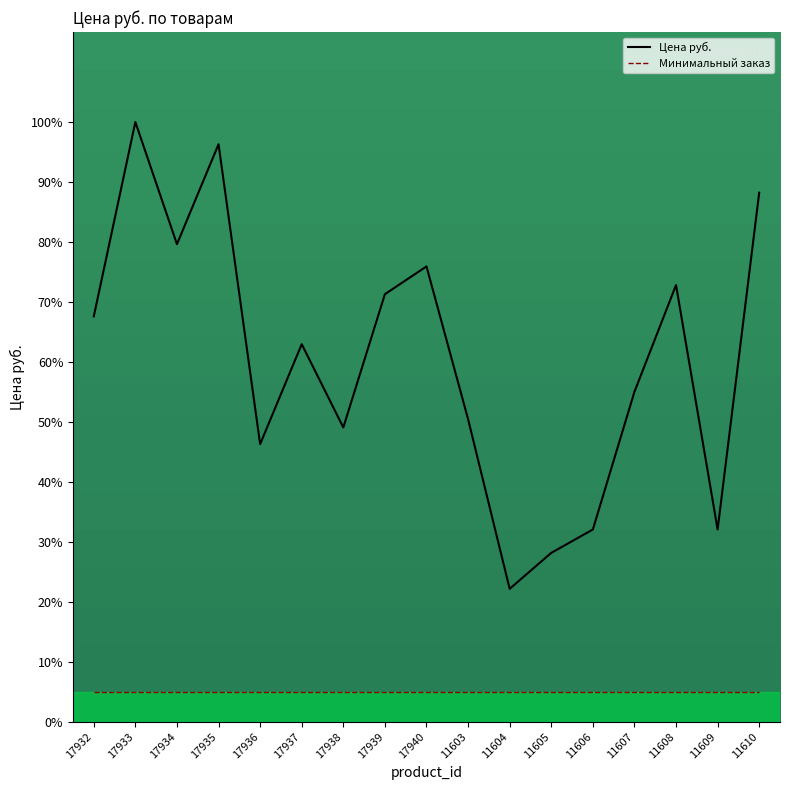

At which label is Цена руб. closest to 61?

17937